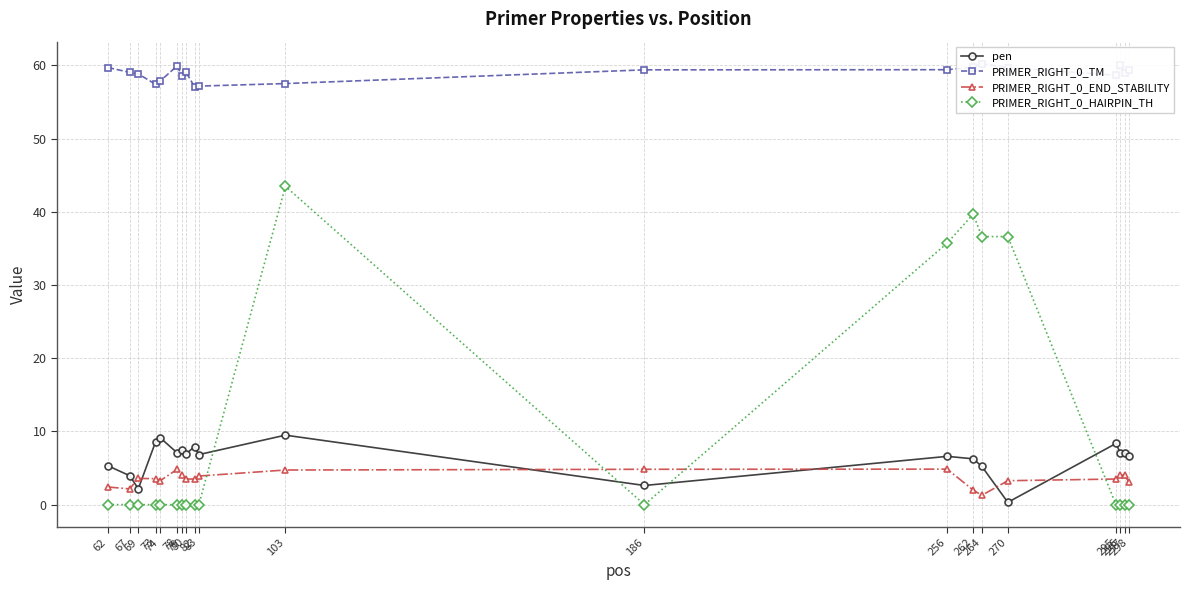

What is the difference between the highest and lowest values at 79?

58.6